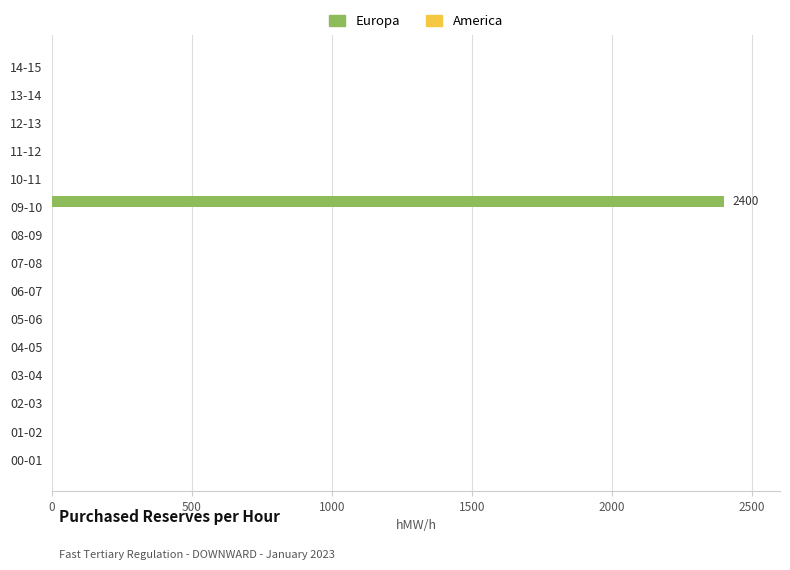

Are the bars horizontal?

Yes